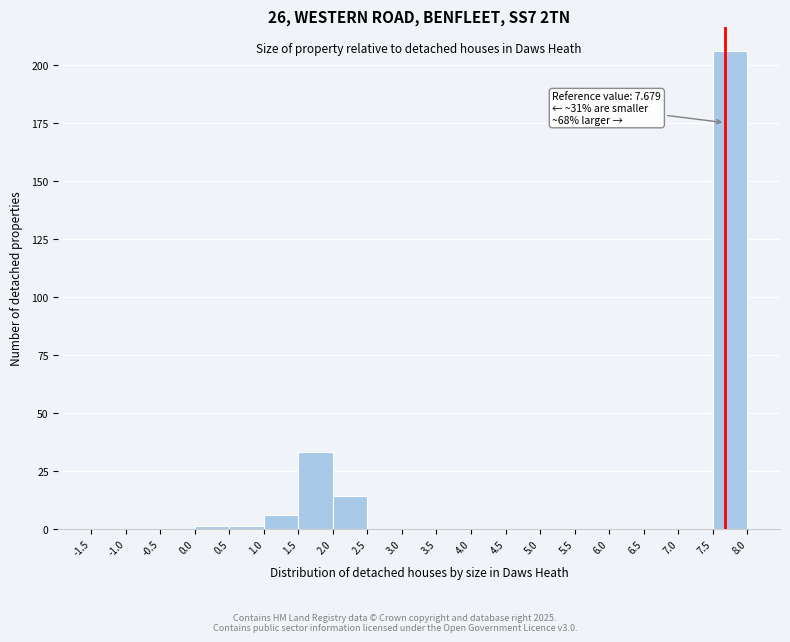

Which range on the x-axis has the tallest bar?

7.5 to 8.0